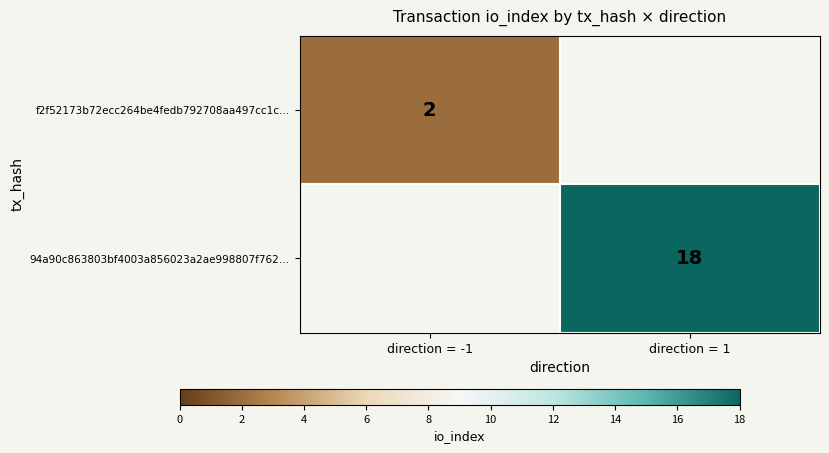

Is it true that 94a90c863803bf4003a856023a2ae998807f762… equals 18 at direction = 1?

True